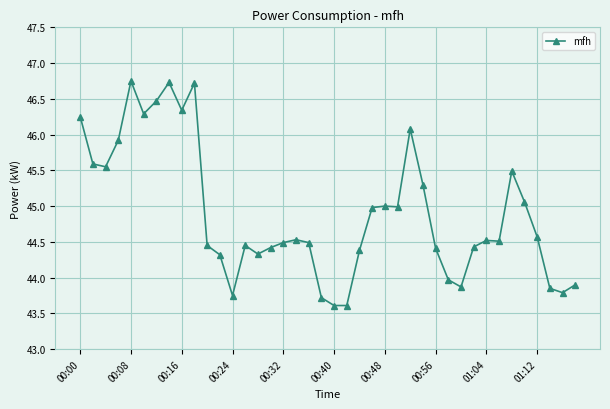

True or false: the data has more than 1 interior local peaks.

True